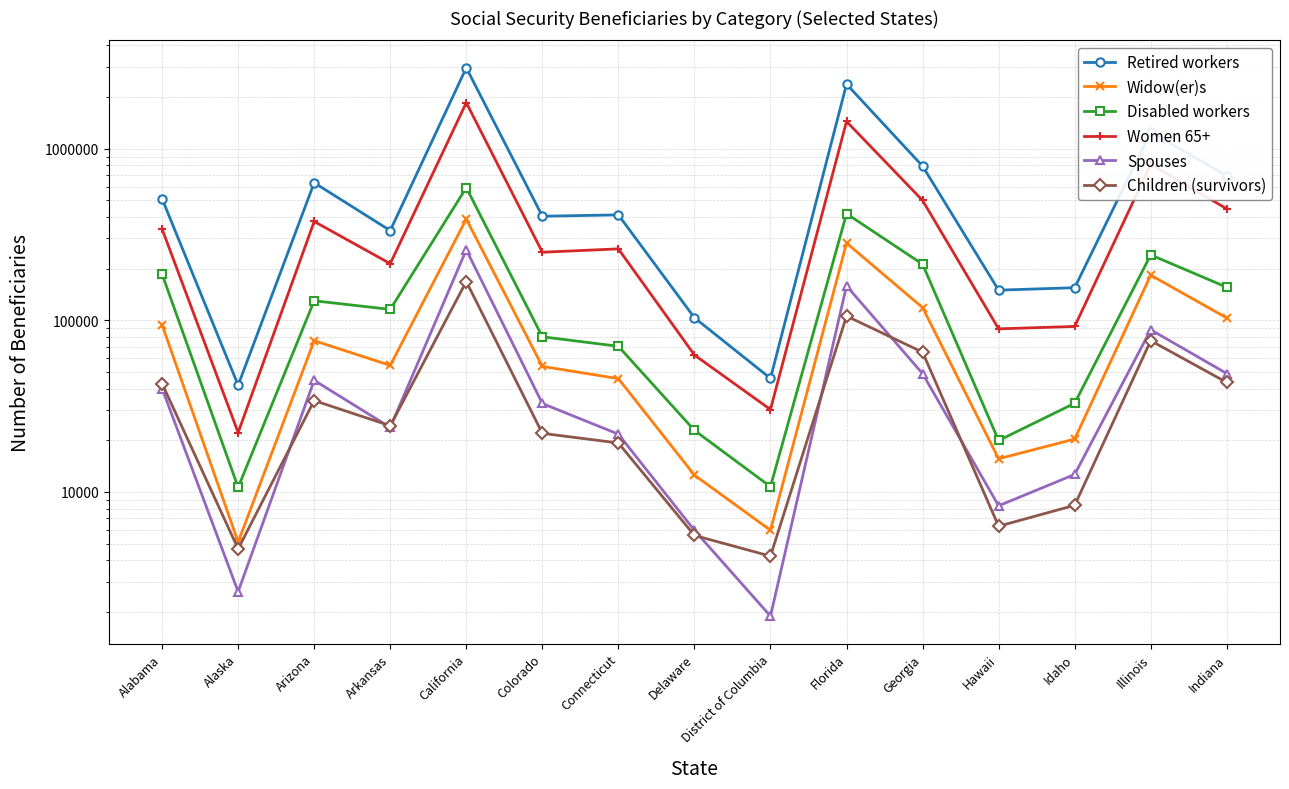

Is the value of Widow(er)s at Florida greater than the value of Retired workers at Alabama?

No